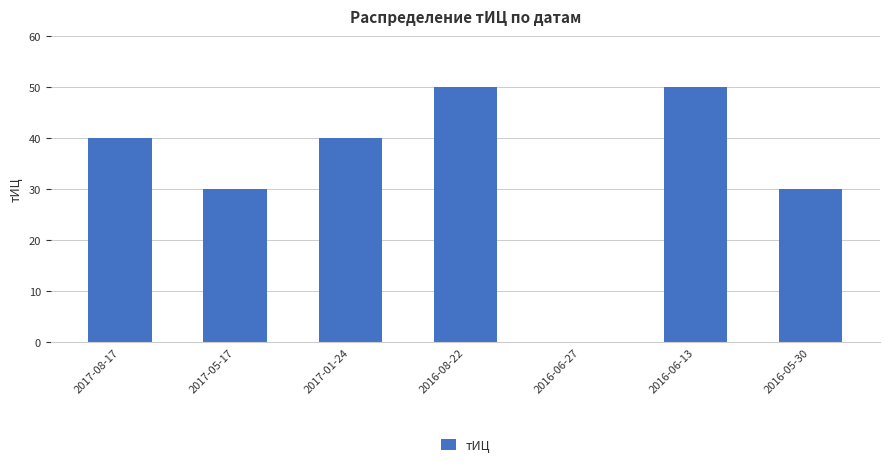

What is the change in value from 2016-06-13 to 2016-05-30?

-20